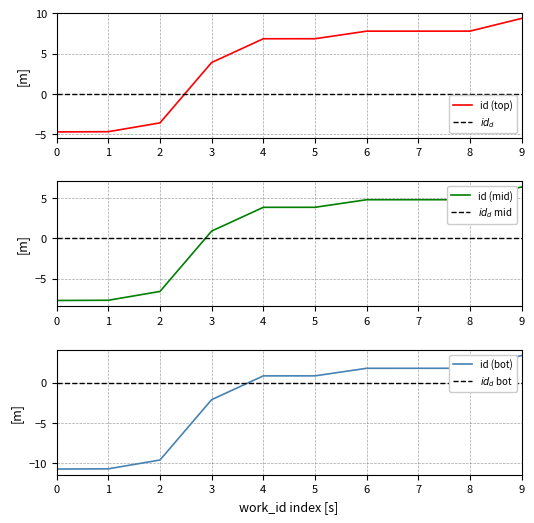

Which category has the highest value in the id (top) series?

9